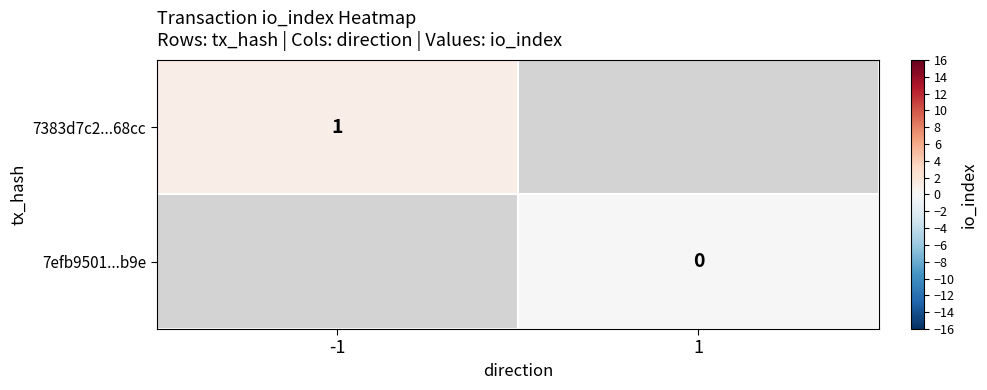

The 7383d7c2...68cc series shows 1.5 at -1. True or false?

False